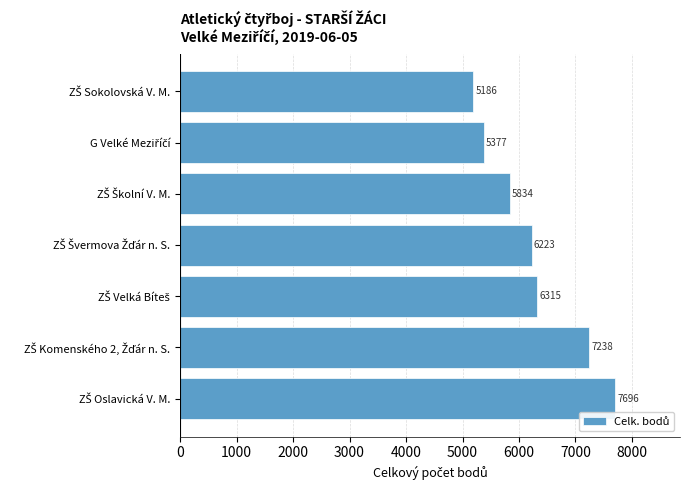

What is the difference between the second highest and minimum values?

2052